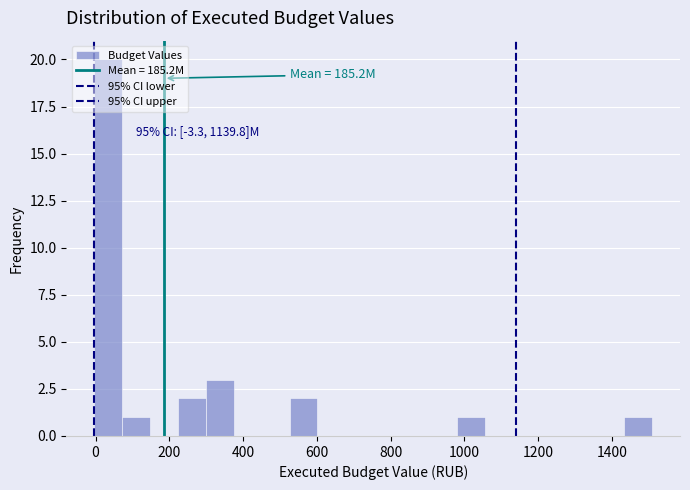

Read against the x-axis, roughly where is the centre of the tallest bar?

40